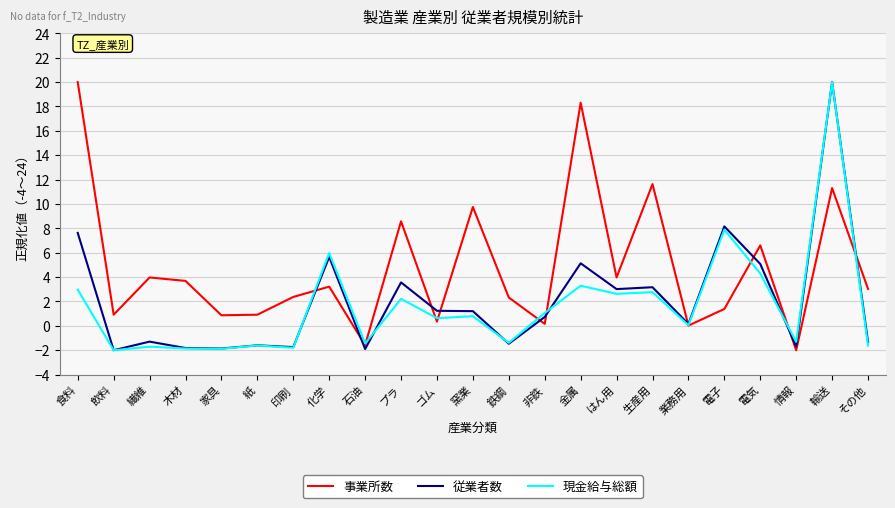

What is the minimum value shown in the chart?

-2.0